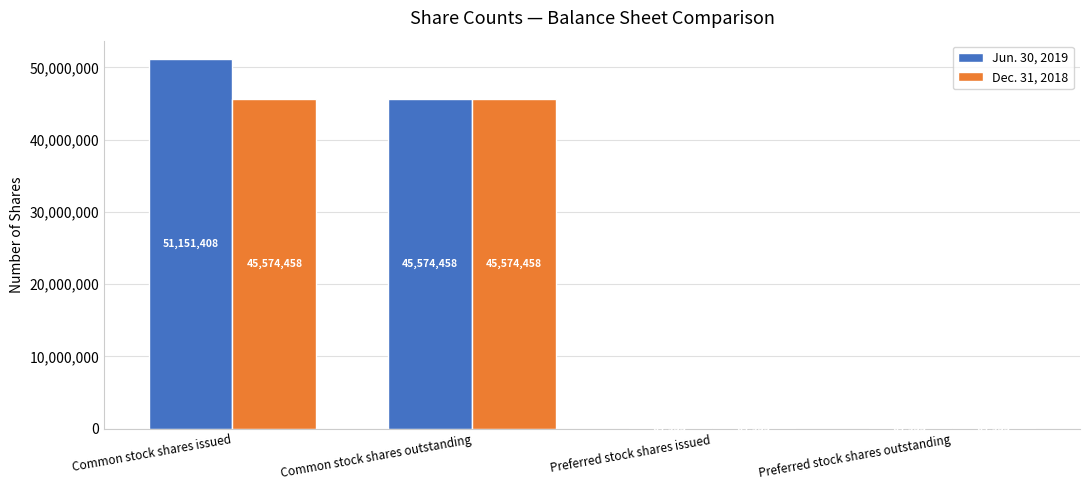

The value of Jun. 30, 2019 at Preferred stock shares issued is 64935. True or false?

True